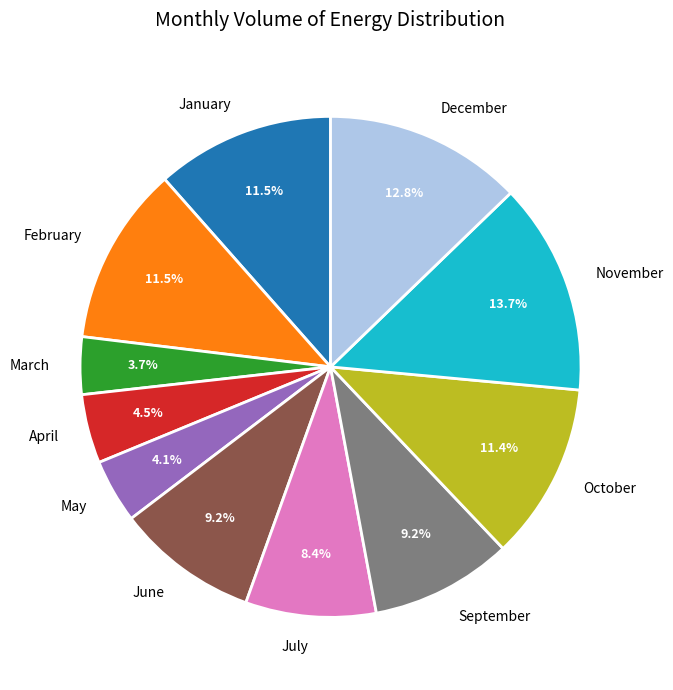

Is there a majority slice in this chart?

No